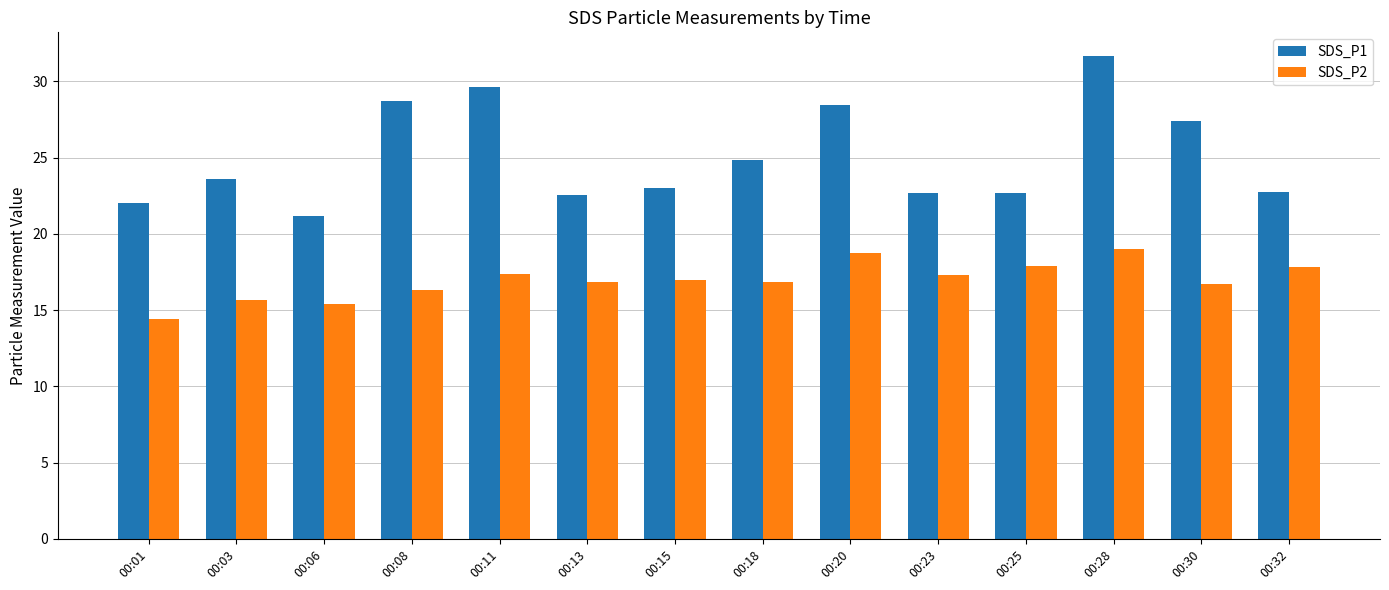

What is the spread (max minus min) of values at 00:30?

10.7